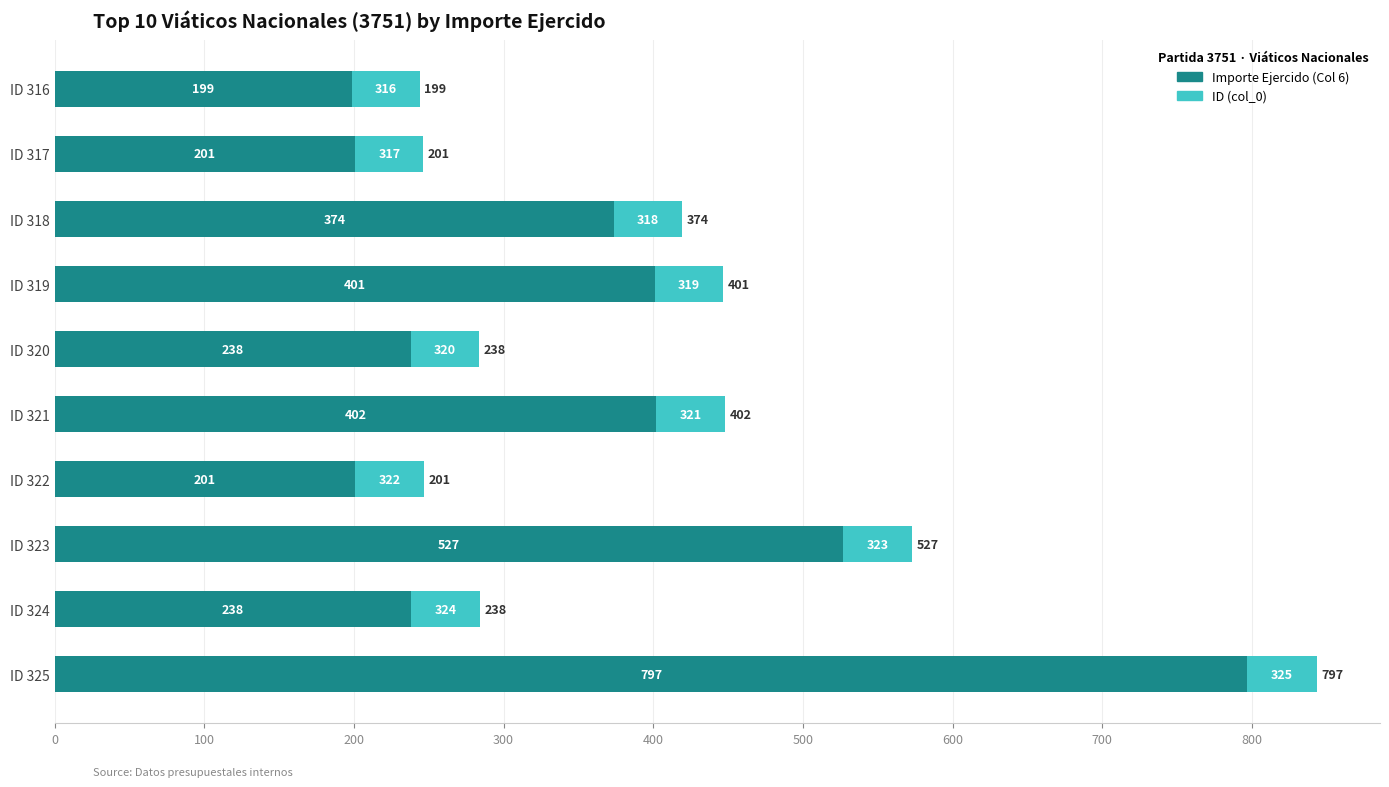

At which category is the sum across all series the highest?

ID 325